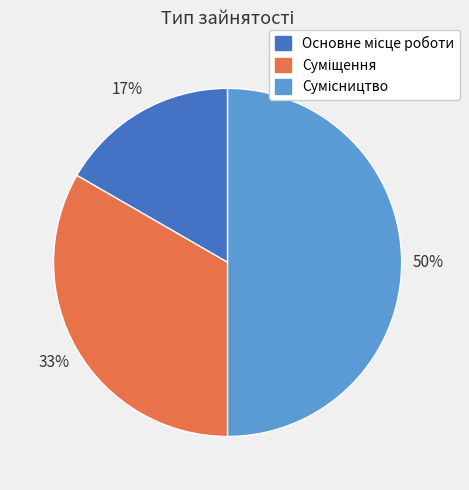

To the nearest percent, what is the difference between the largest and smallest slice percentages?

33%